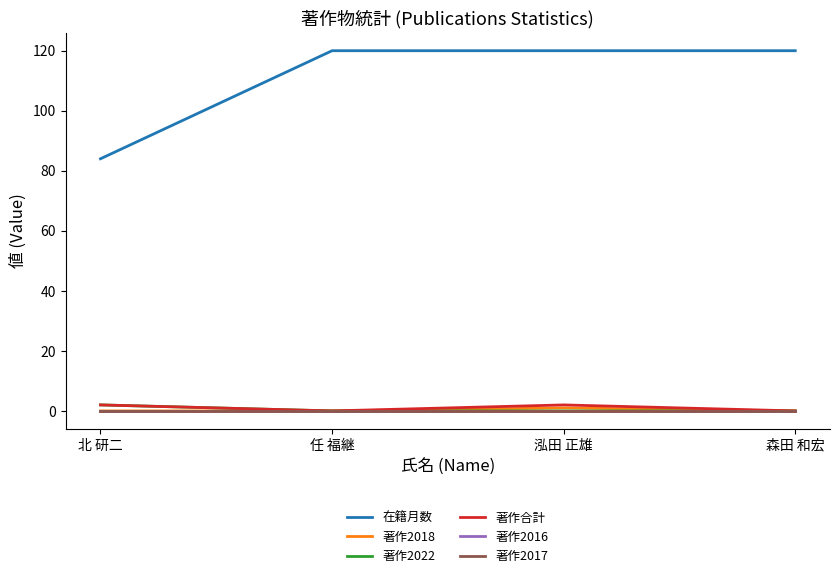

Which category has the lowest value across all series?

北 研二